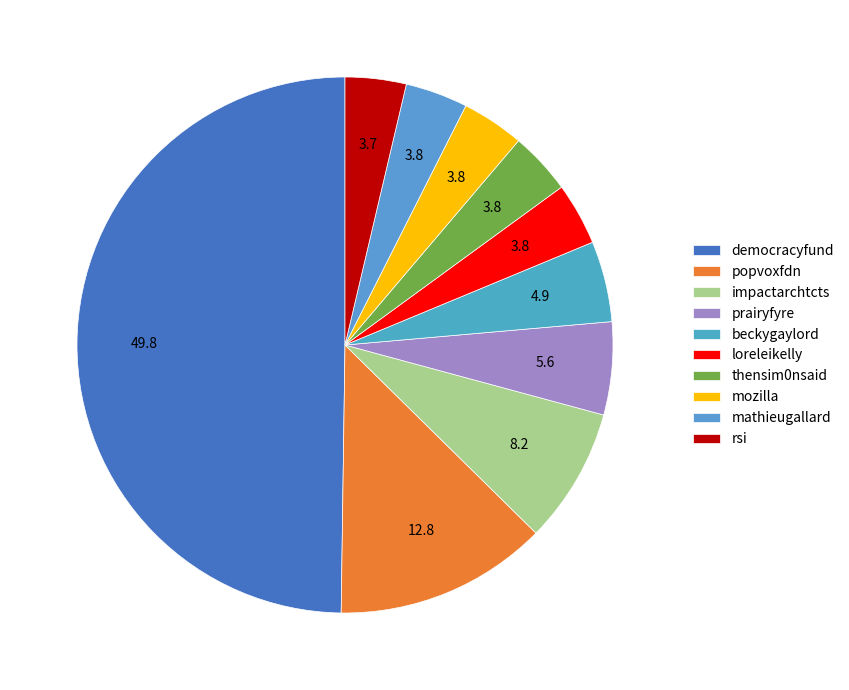

Is it true that rsi is 1% of the pie?

False